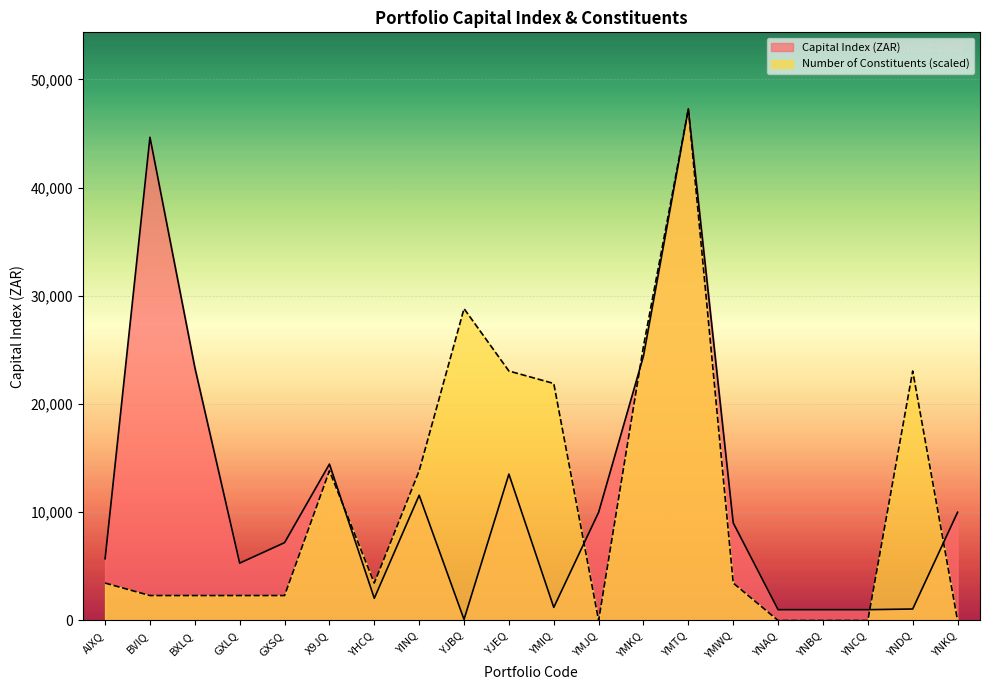

The value of Capital Index (ZAR) at GXSQ is 7193.0. True or false?

True